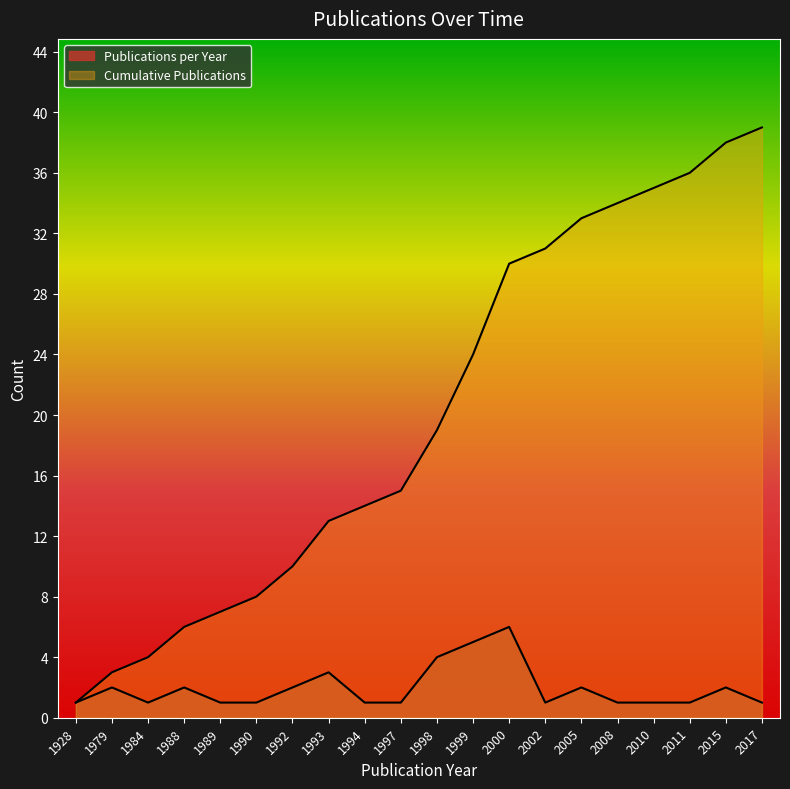

At which label does the data first exceed 19?

1999